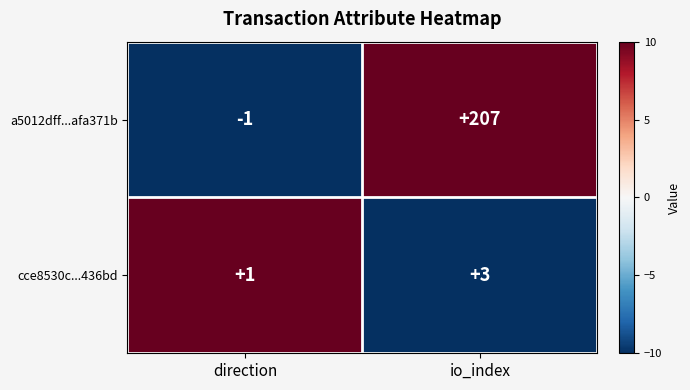

At which category is the sum across all series the highest?

io_index